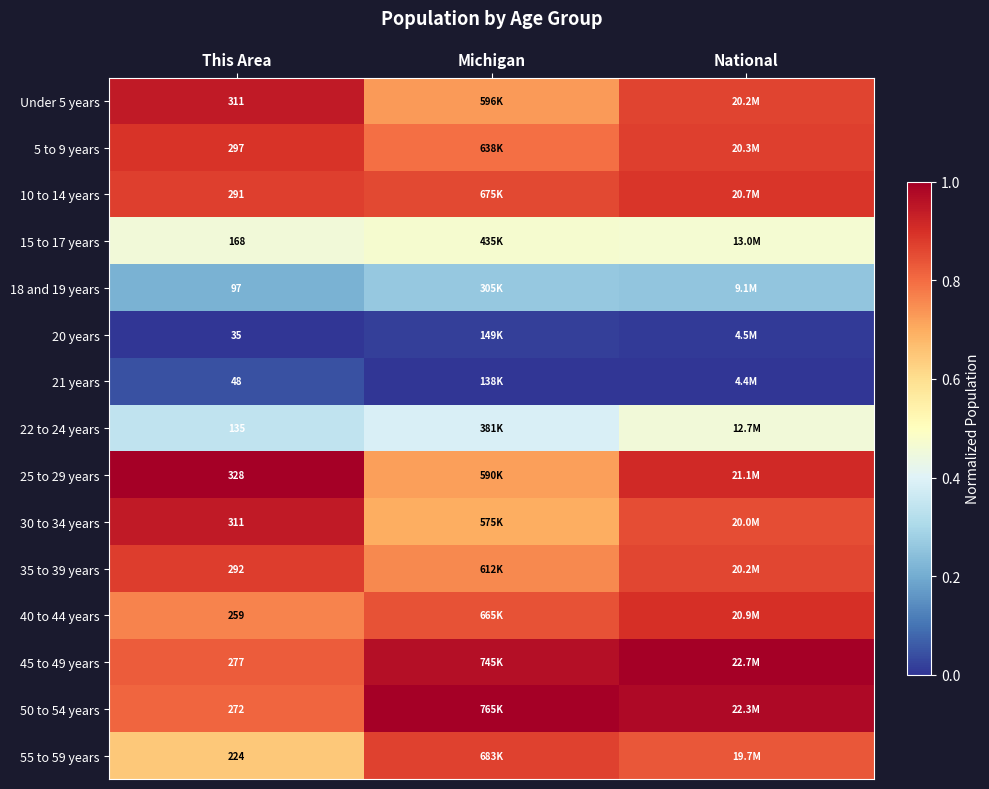

At National, list the series in order from largest to smallest.

45 to 49 years, 50 to 54 years, 25 to 29 years, 40 to 44 years, 10 to 14 years, 5 to 9 years, Under 5 years, 35 to 39 years, 30 to 34 years, 55 to 59 years, 15 to 17 years, 22 to 24 years, 18 and 19 years, 20 years, 21 years